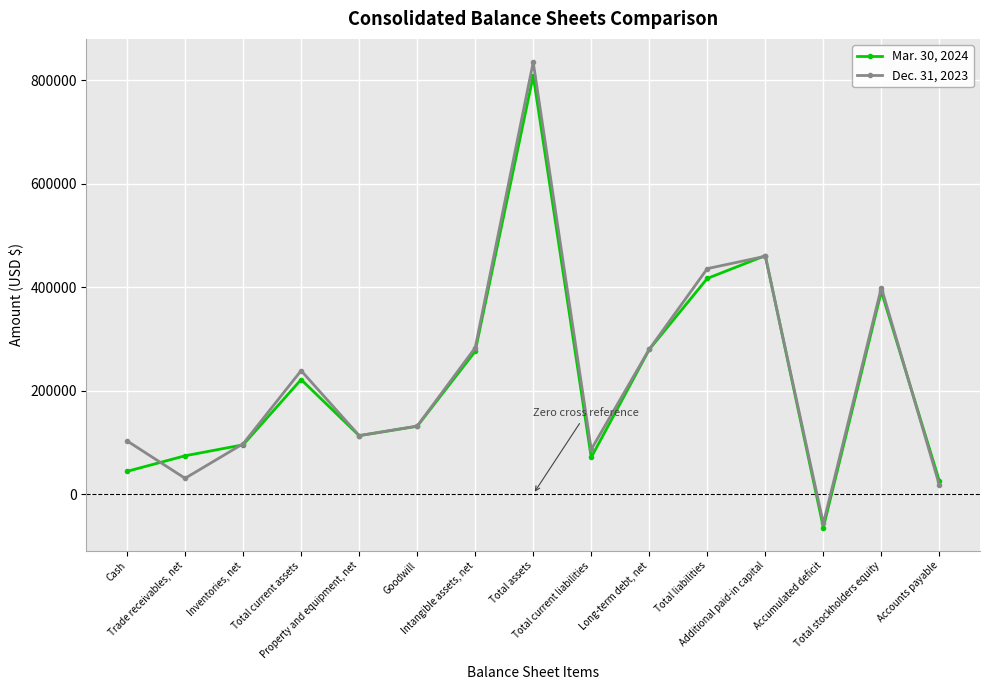

At which category does the chart reach its peak across all series?

Total assets